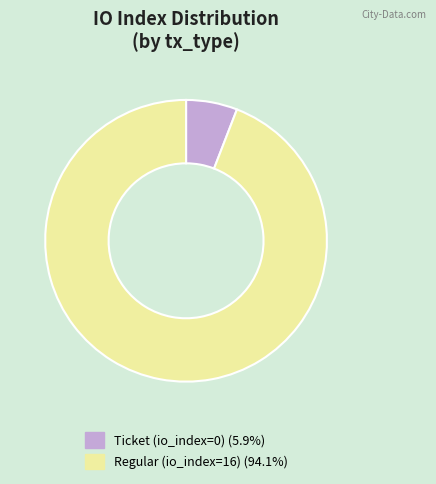

What is the ratio of the value at Regular (io_index=16) (94.1%) to the value at Ticket (io_index=0) (5.9%)?

16.0